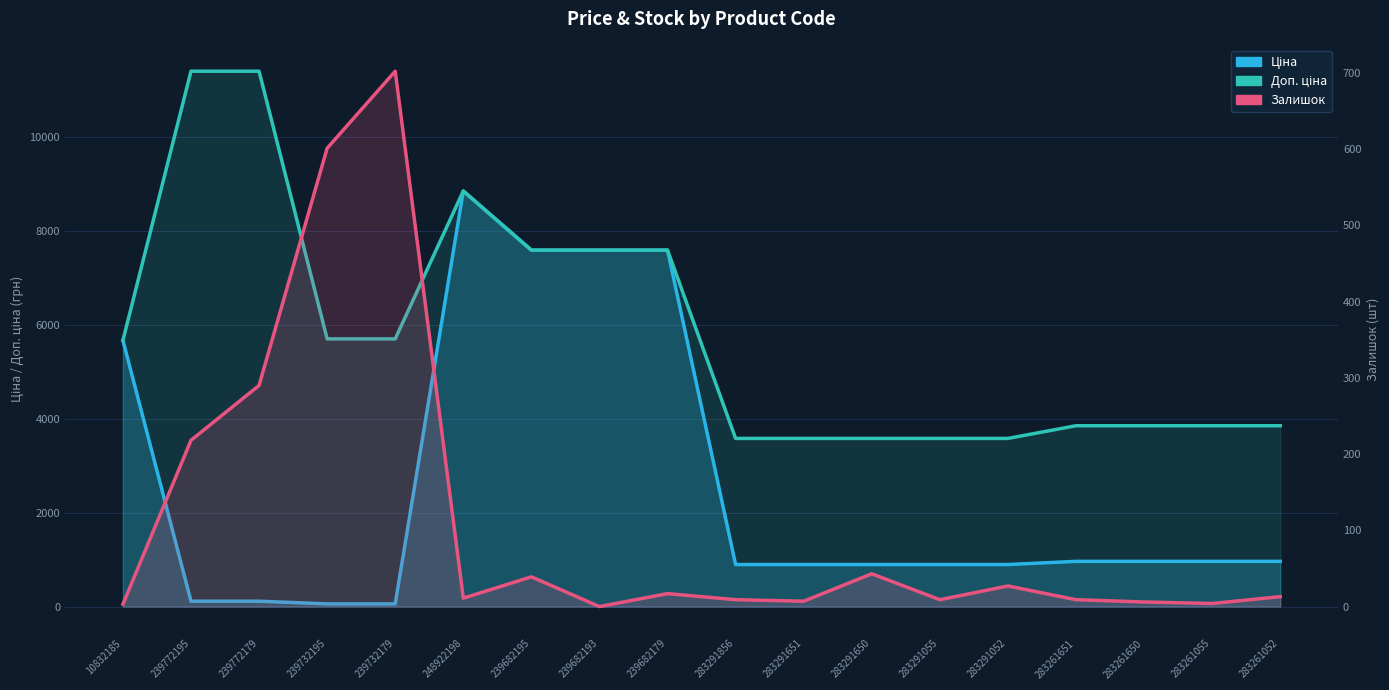

Reading left to right, list all the values displayed in this chart.

Ціна: 5673.8	114.1	114.1	57.0	57.0	8856.7	7596.5	7596.5	7596.5	895.9	895.9	895.9	895.9	895.9	963.5	963.5	963.5	963.5
Доп. ціна: 5673.8	11410.0	11410.0	5705.0	5705.0	8856.7	7596.5	7596.5	7596.5	3583.6	3583.6	3583.6	3583.6	3583.6	3854.0	3854.0	3854.0	3854.0
Залишок: 3.0	218.0	290.0	601.0	702.0	11.0	39.0	0.0	17.0	9.0	7.0	43.0	9.0	27.0	9.0	6.0	4.0	13.0